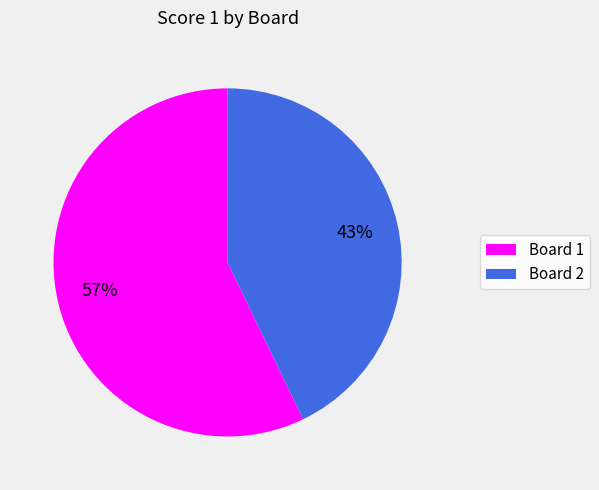

To the nearest percent, what is the combined percentage of Board 1 and Board 2?

100%